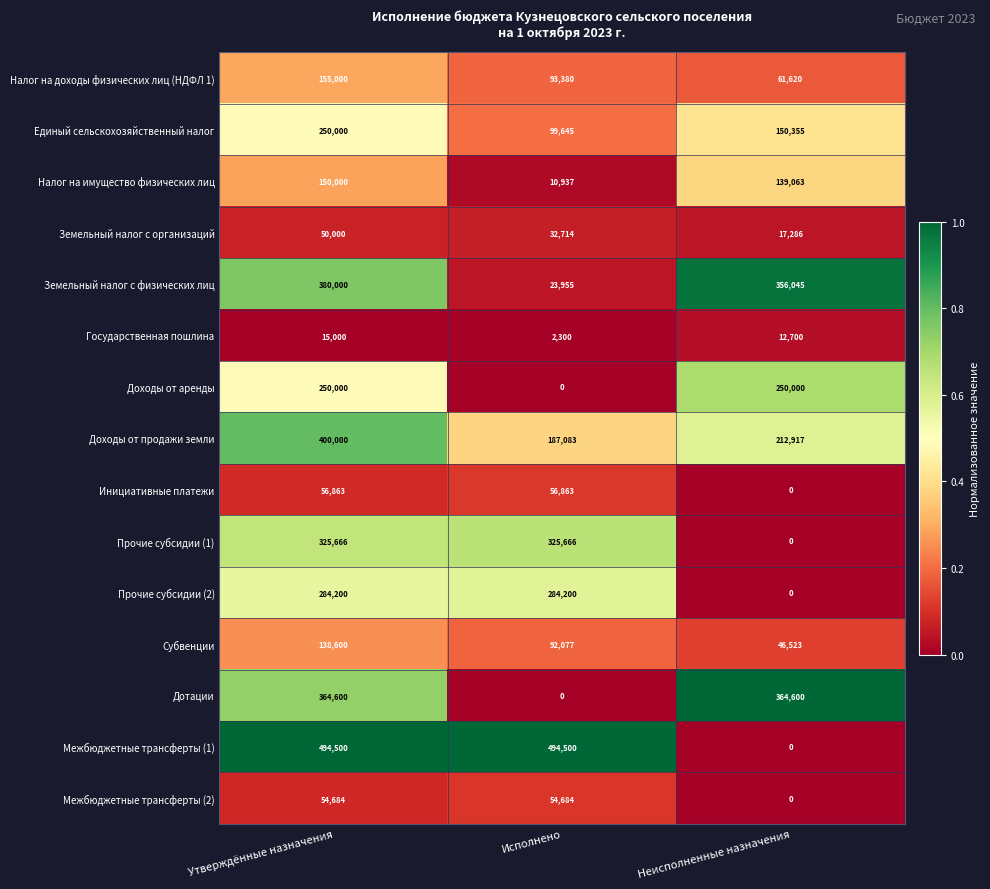

True or false: Прочие субсидии (2) has a value of 284200 at Исполнено.

True